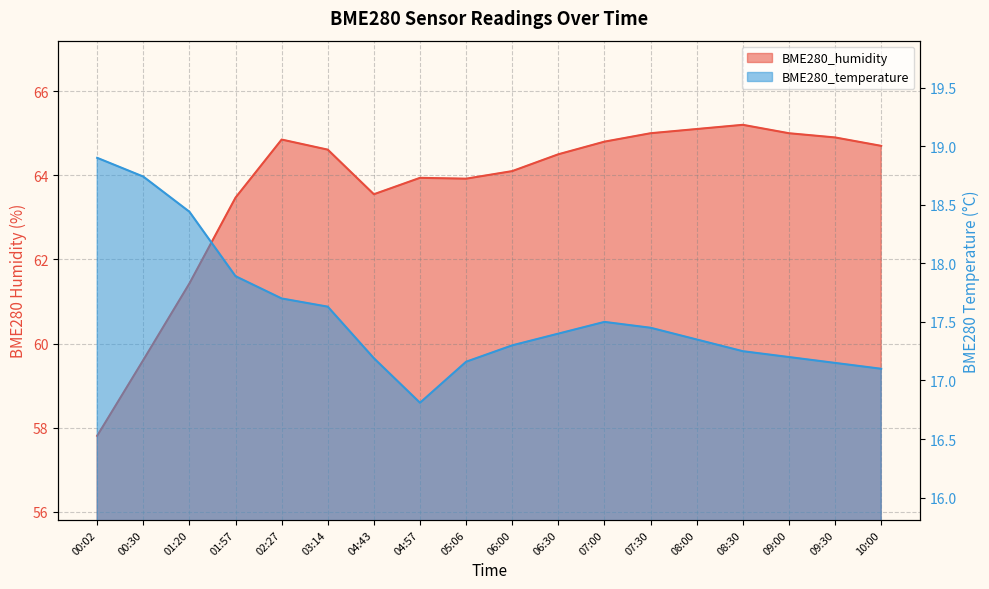

True or false: BME280_temperature has a value of 17.2 at 04:43.

True